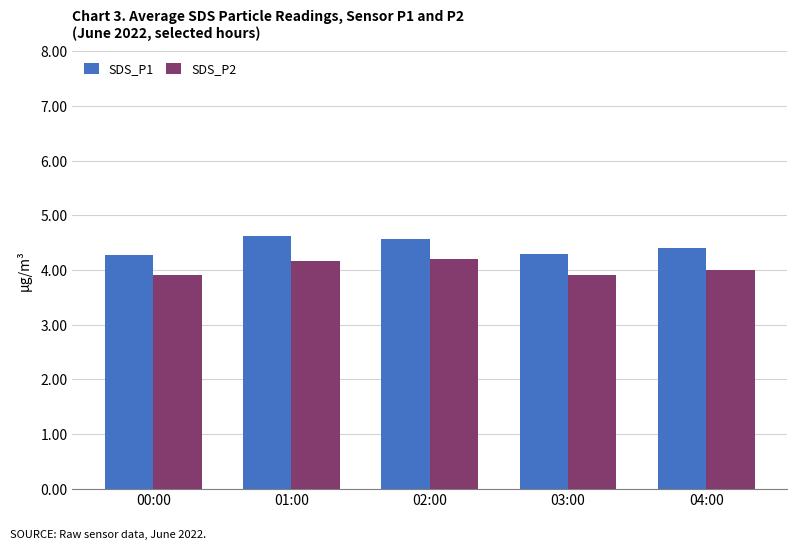

Rank the series by their maximum value, from highest to lowest.

SDS_P1, SDS_P2